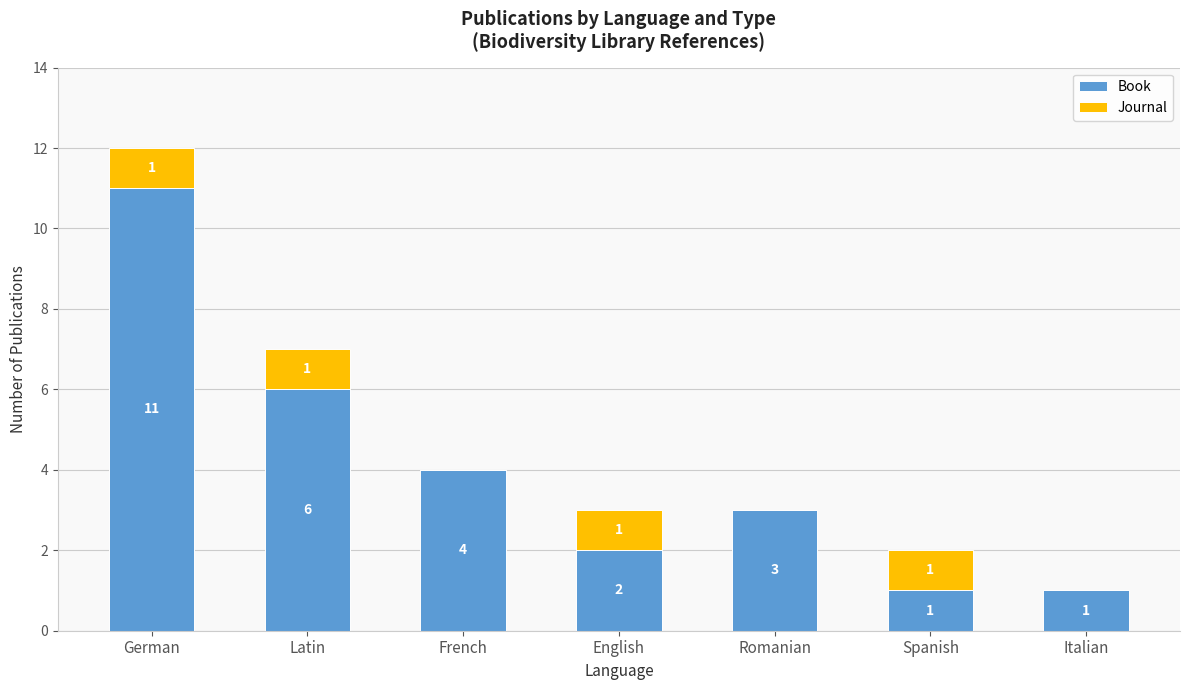

What value does the Book series have at German, to the nearest 5?

10